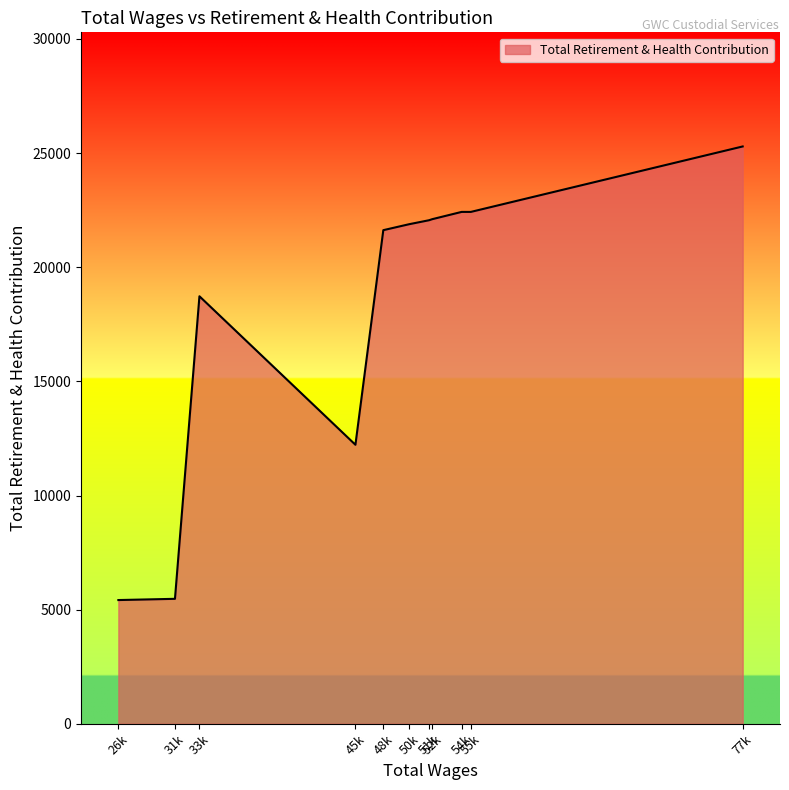

What is the greatest value displayed?

25292